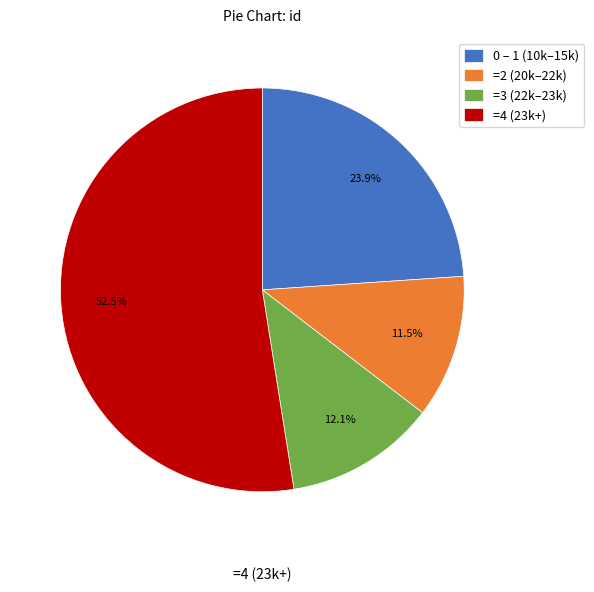

Does =4 (23k+) represent more than half of the total?

Yes